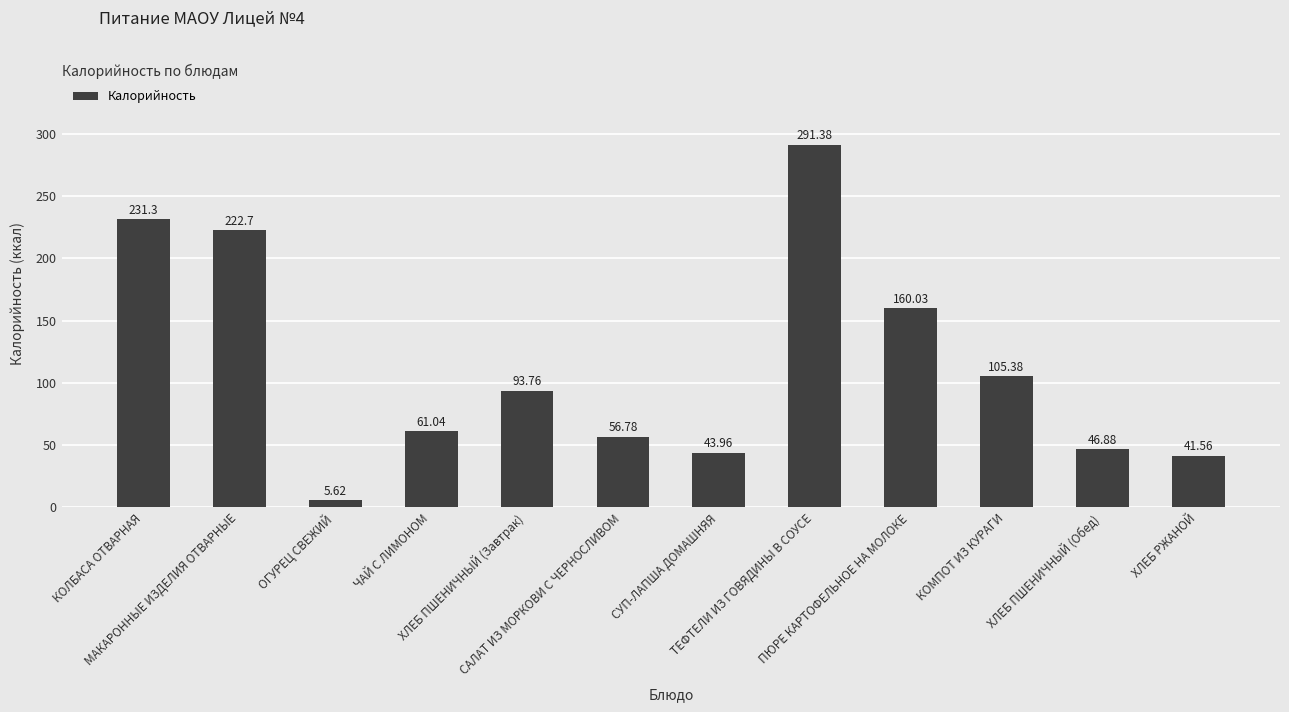

What is the sum of all values?

1360.4